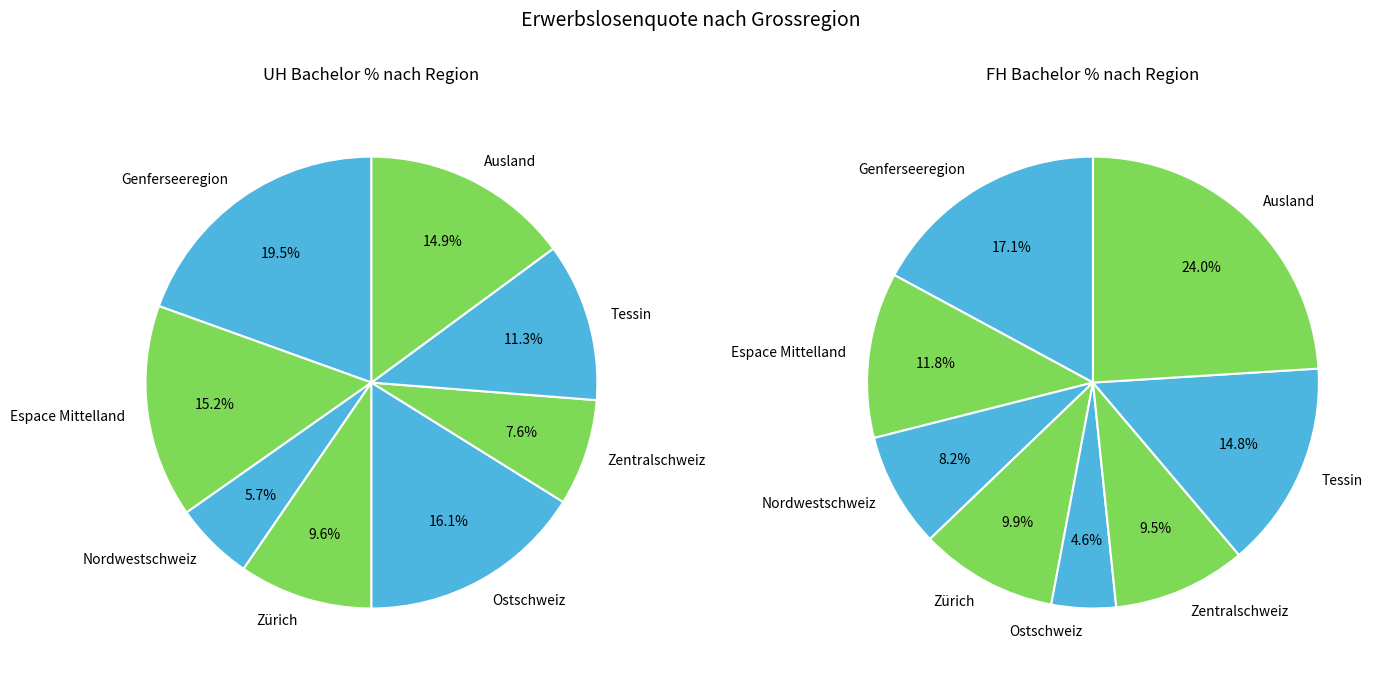

Which series changed the most between Zentralschweiz and Ausland?

FH Bachelor